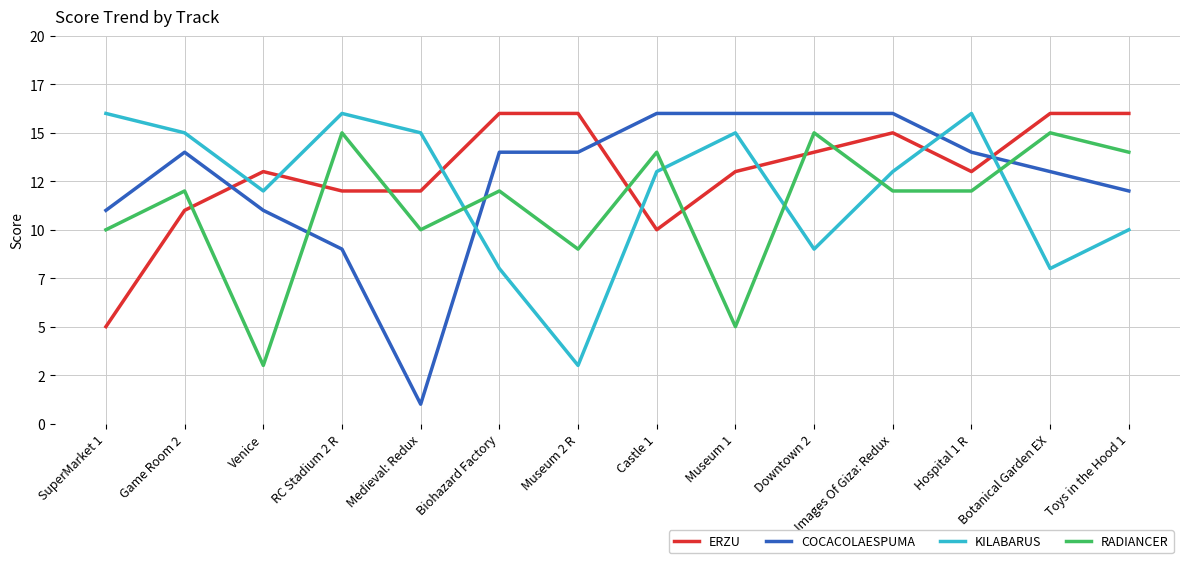

Does the chart display data point markers on the line(s)?

No